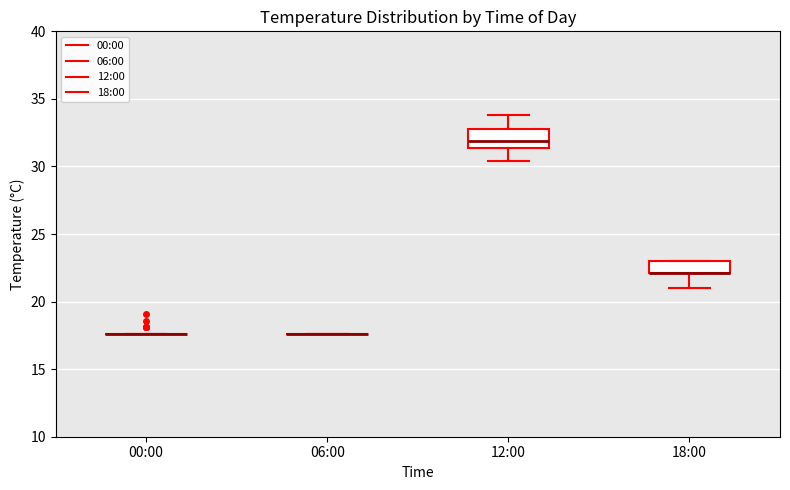

Reading left to right, transcribe this box plot: for each box, give where its median line is, the range the box spans, and where its two whiskers end, as read against the y-axis. The values are not printed on the chart, so give them approximately, as read against the axis.

00:00: box collapsed to a line at 17.5, whiskers 17.5 to 17.5
06:00: box collapsed to a line at 17.5, whiskers 17.5 to 17.5
12:00: median 32.0, box 31.5 to 33.0, whiskers 30.5 to 34.0
18:00: median 22.0 (drawn on the box's lower edge), box 22.0 to 23.0, whiskers 21.0 to 23.0